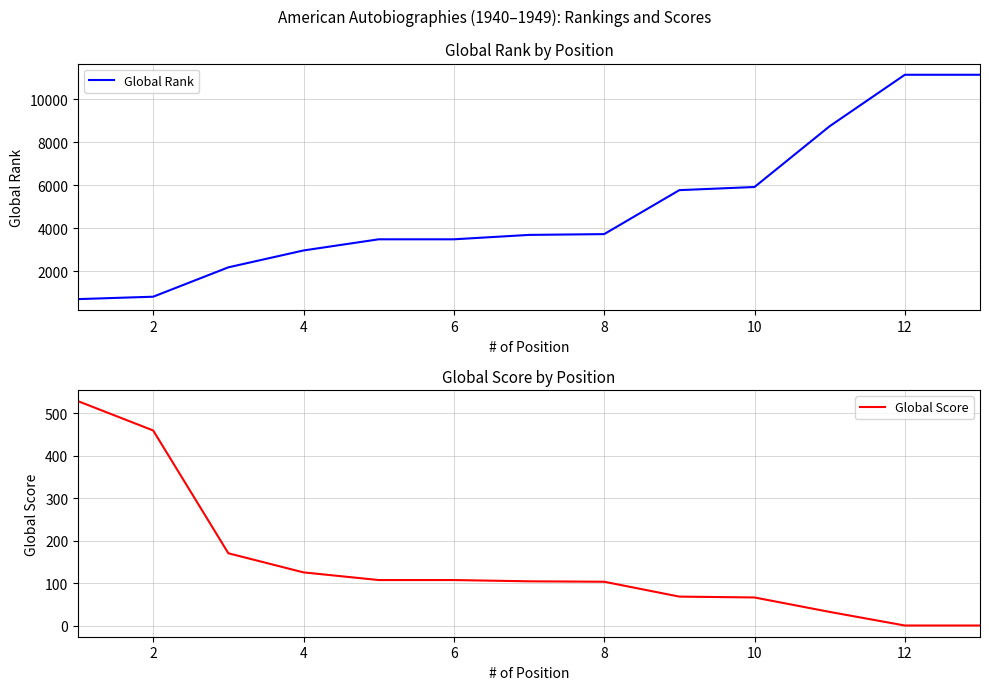

What is the minimum value for Global Score?

1